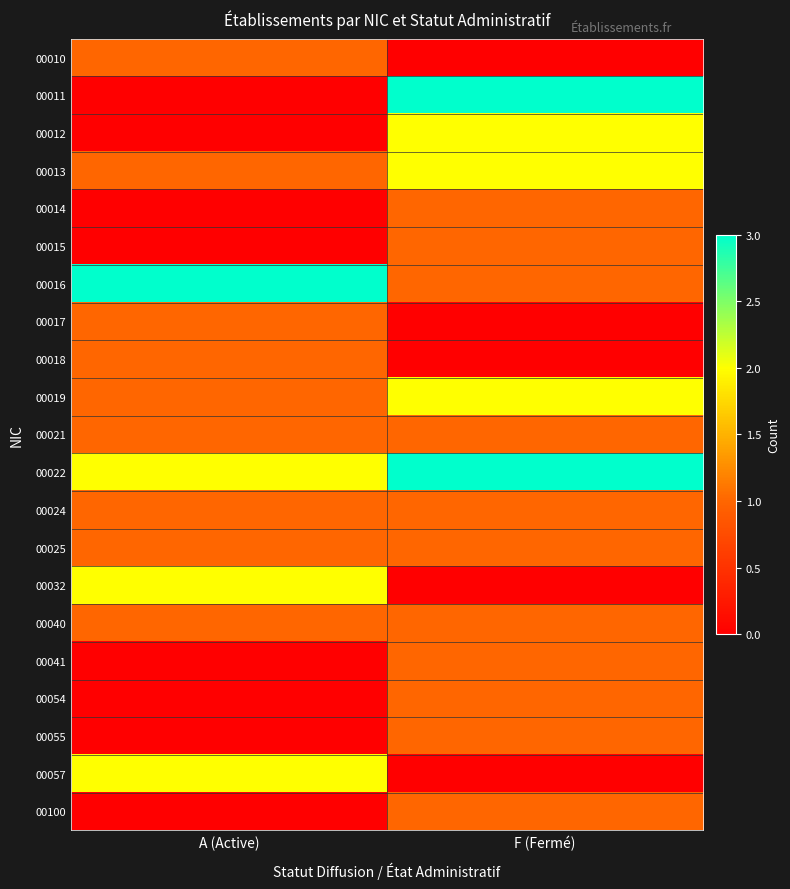

Rank the series by their maximum value, from highest to lowest.

00011, 00016, 00022, 00012, 00013, 00019, 00032, 00057, 00010, 00014, 00015, 00017, 00018, 00021, 00024, 00025, 00040, 00041, 00054, 00055, 00100